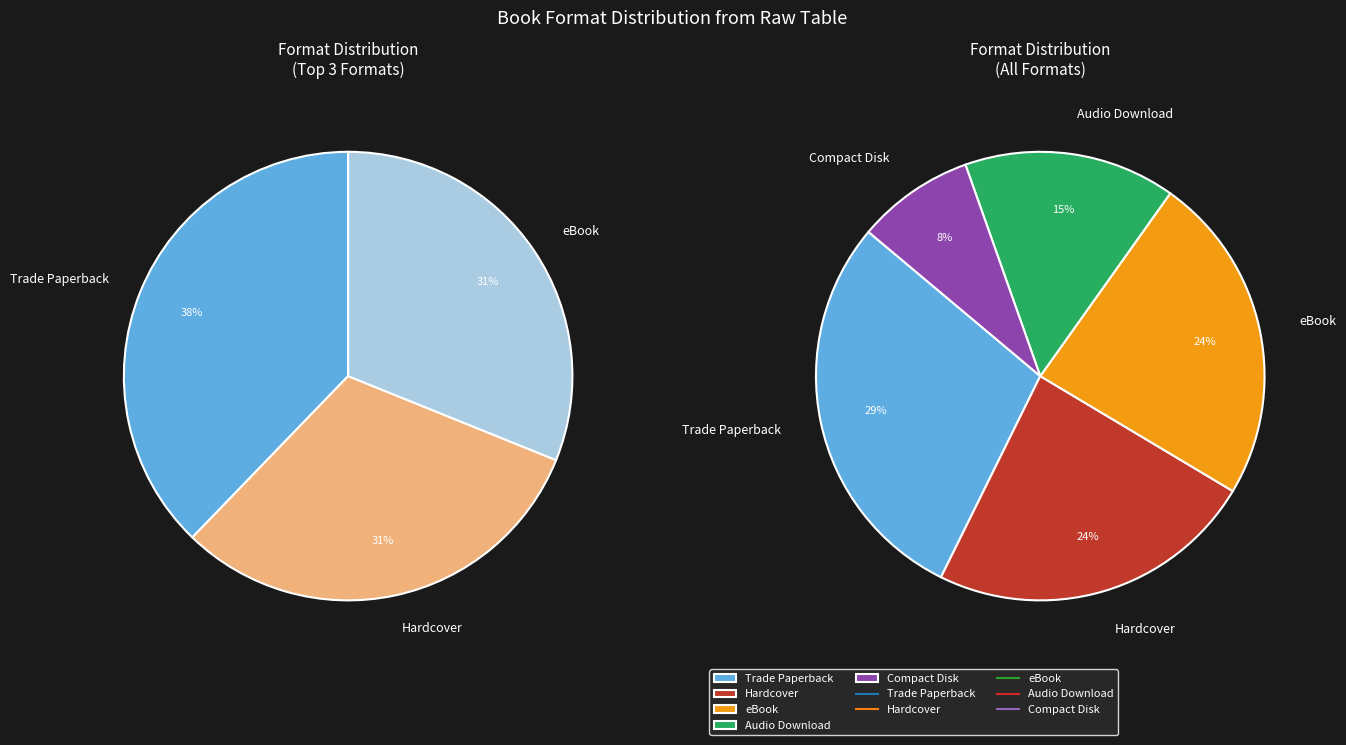

The Trade Paperback slice represents 29% of the pie. True or false?

True